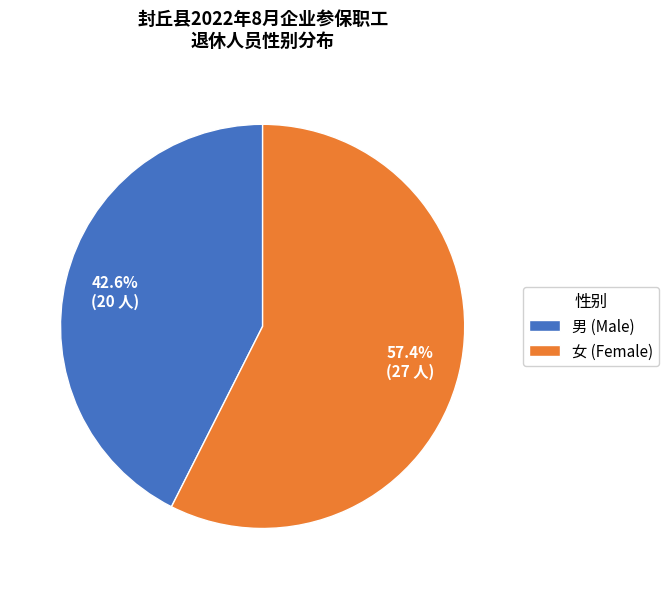

Which has a higher value, 男 or 女?

女